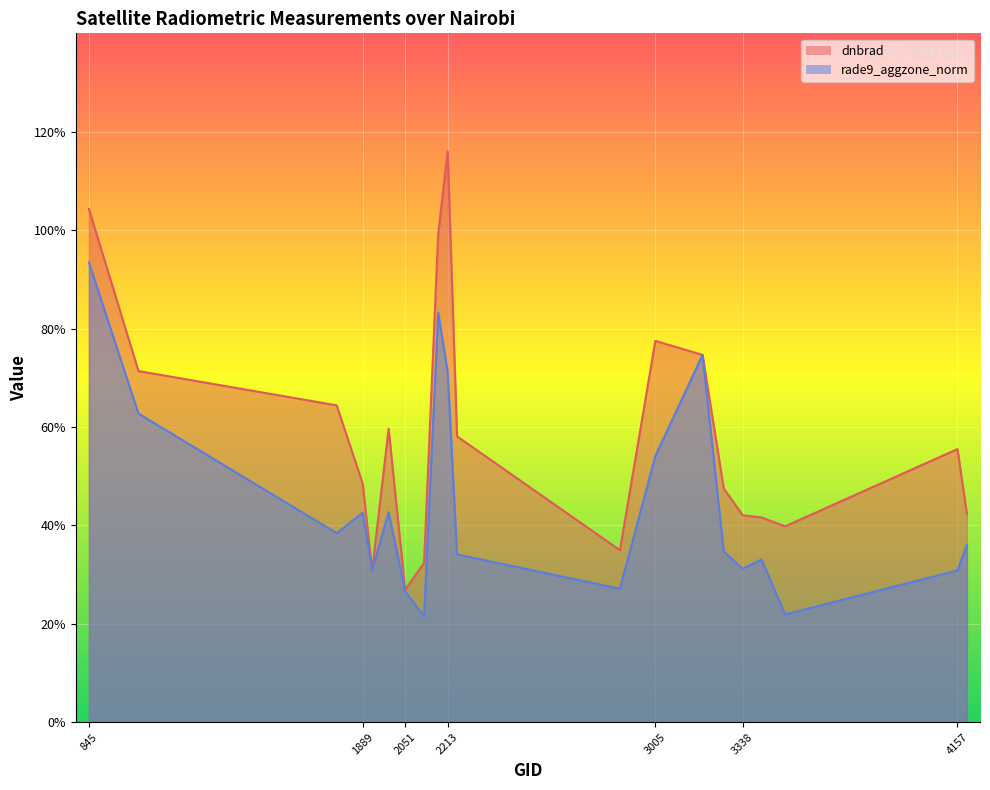

Rank the series by their average value, from highest to lowest.

dnbrad, rade9_aggzone_norm